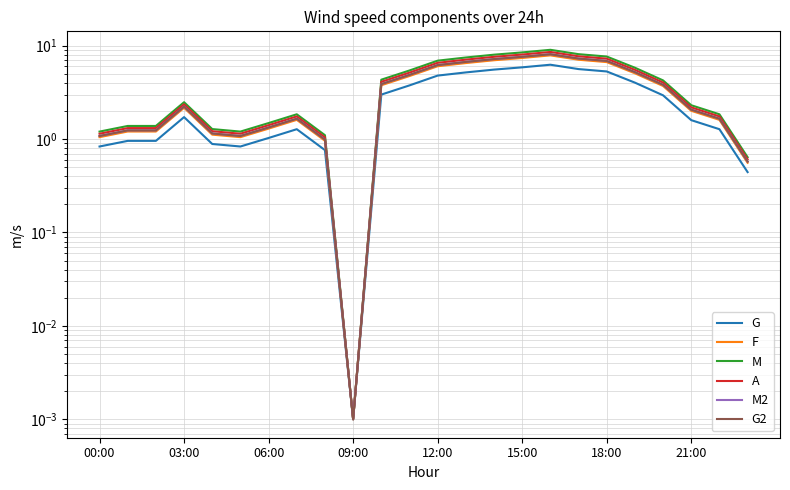

At how many categories does at least one series exceed 7?

6